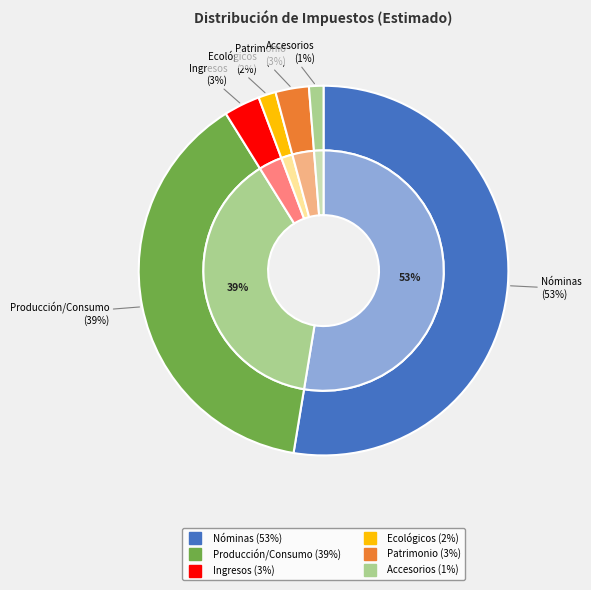

Rank the categories by value from lowest to highest.

Accesorios de impuestos, Impuestos ecológicos, Impuestos sobre el patrimonio, Impuestos sobre los ingresos, Impuestos sobre la producción, el consumo, Impuestos sobre nóminas y asimilables